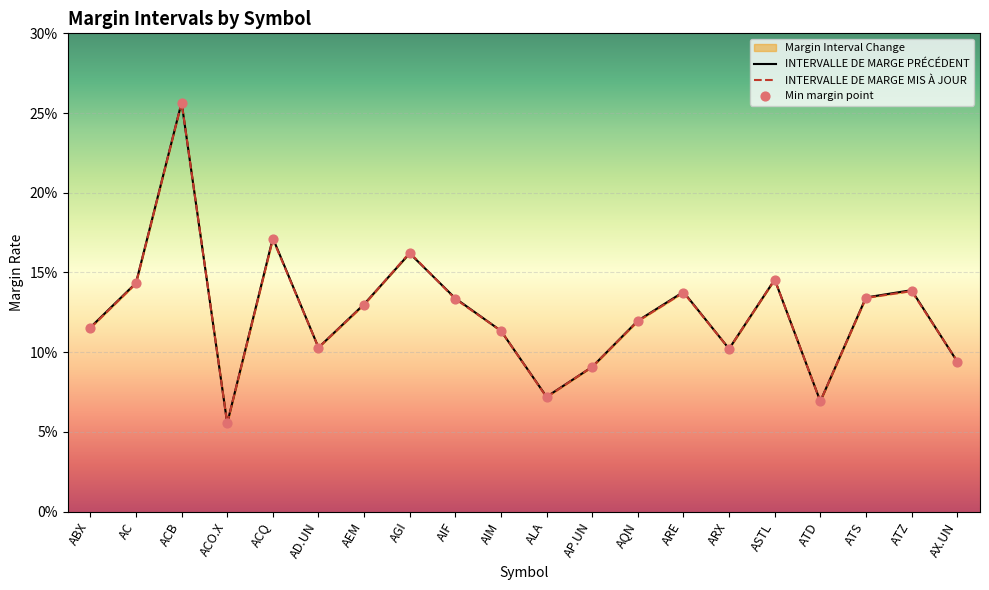

Is the value of INTERVALLE DE MARGE MIS À JOUR at ACO.X greater than the value of INTERVALLE DE MARGE PRÉCÉDENT at ABX?

No